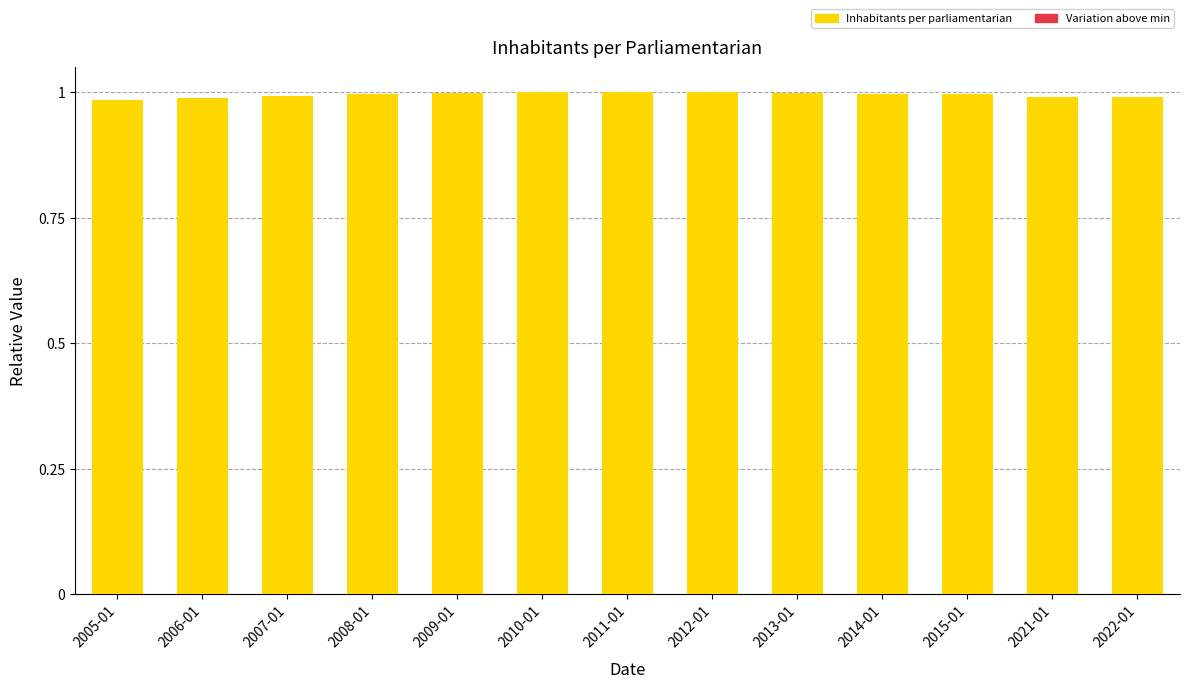

Are the bars grouped side by side (vs. stacked)?

No